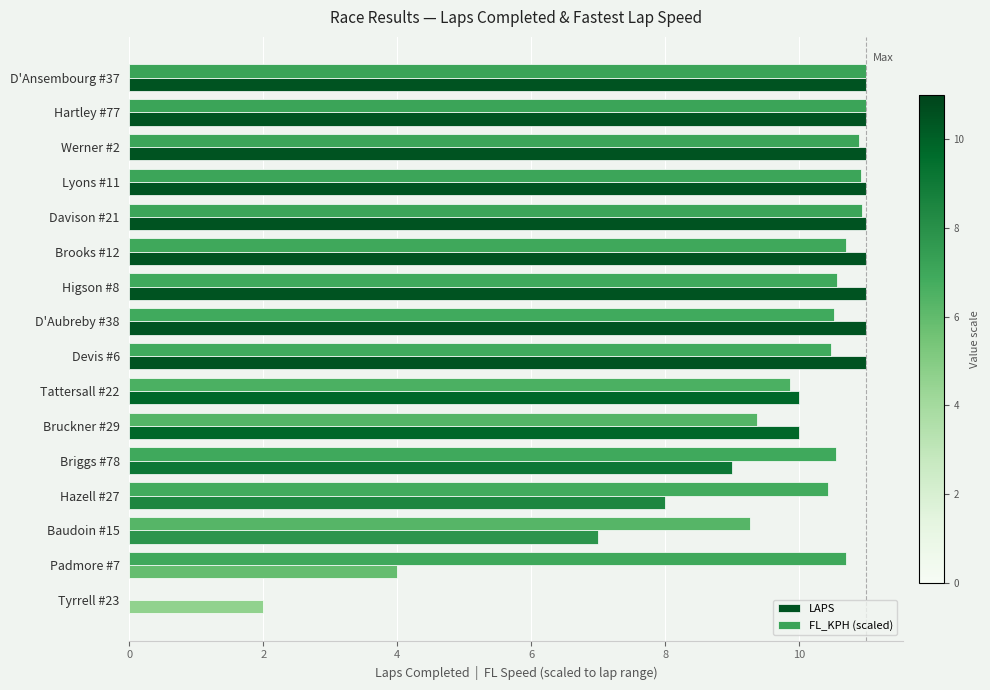

Count the LAPS values in the range 9 to 11.

12